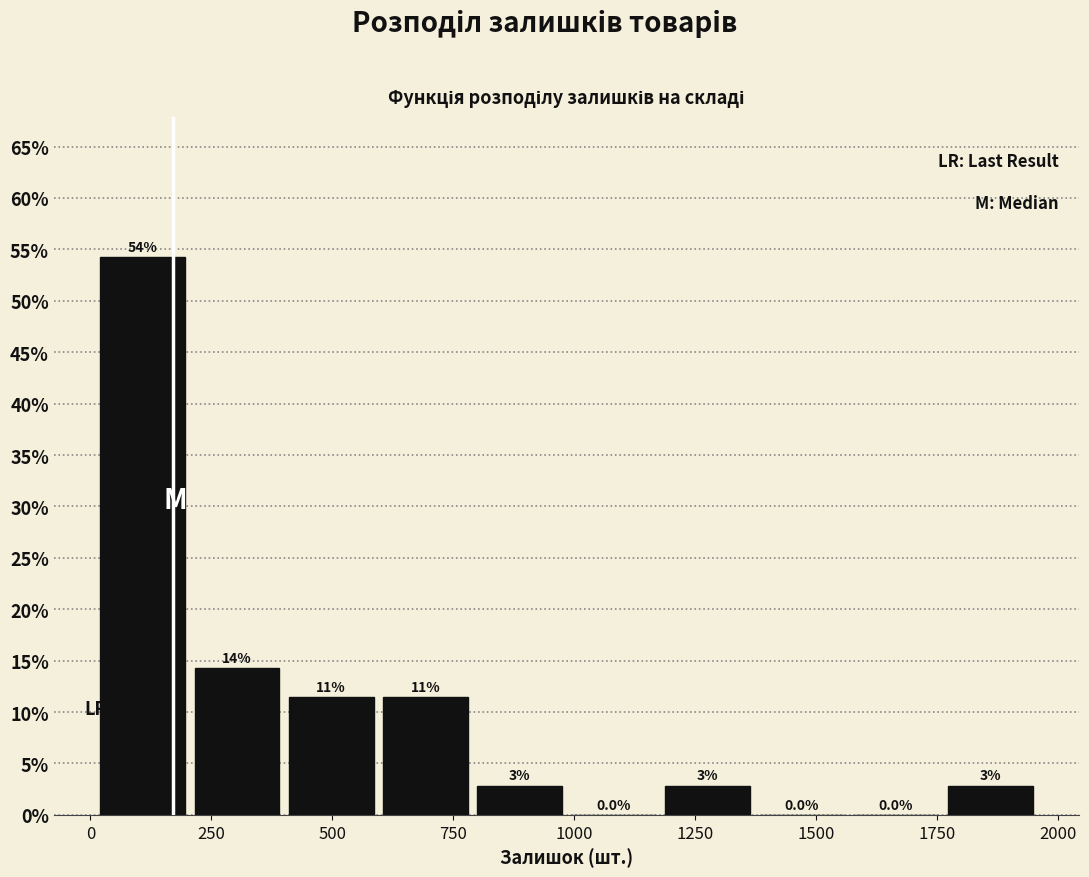

Read against the x-axis, roughly where is the centre of the tallest bar?

100